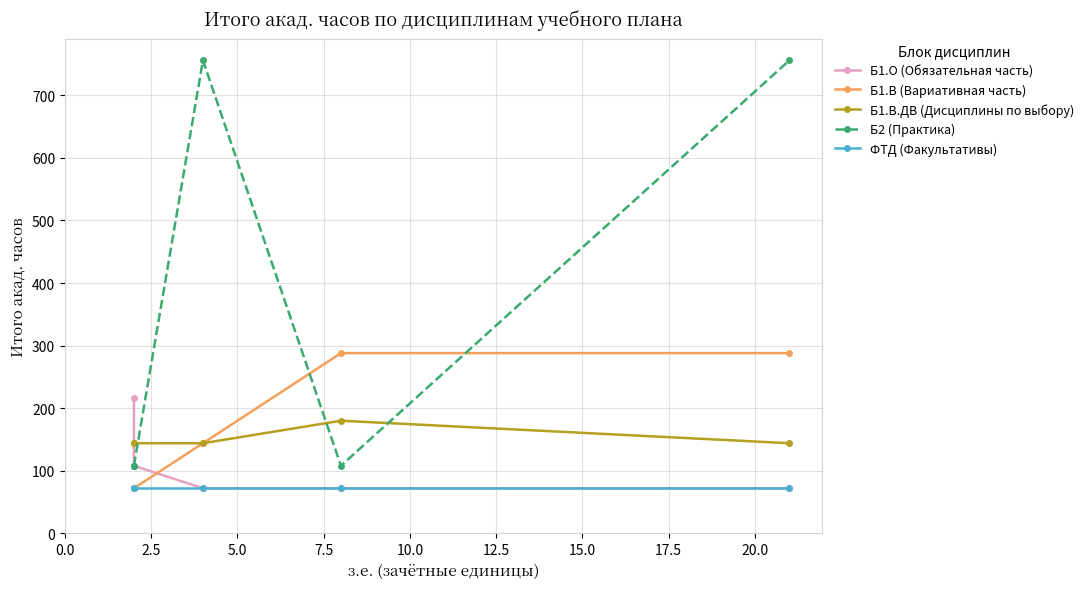

Rank the series by their maximum value, from highest to lowest.

Б2 (Практика), Б1.В (Вариативная часть), Б1.О (Обязательная часть), Б1.В.ДВ (Дисциплины по выбору), ФТД (Факультативы)